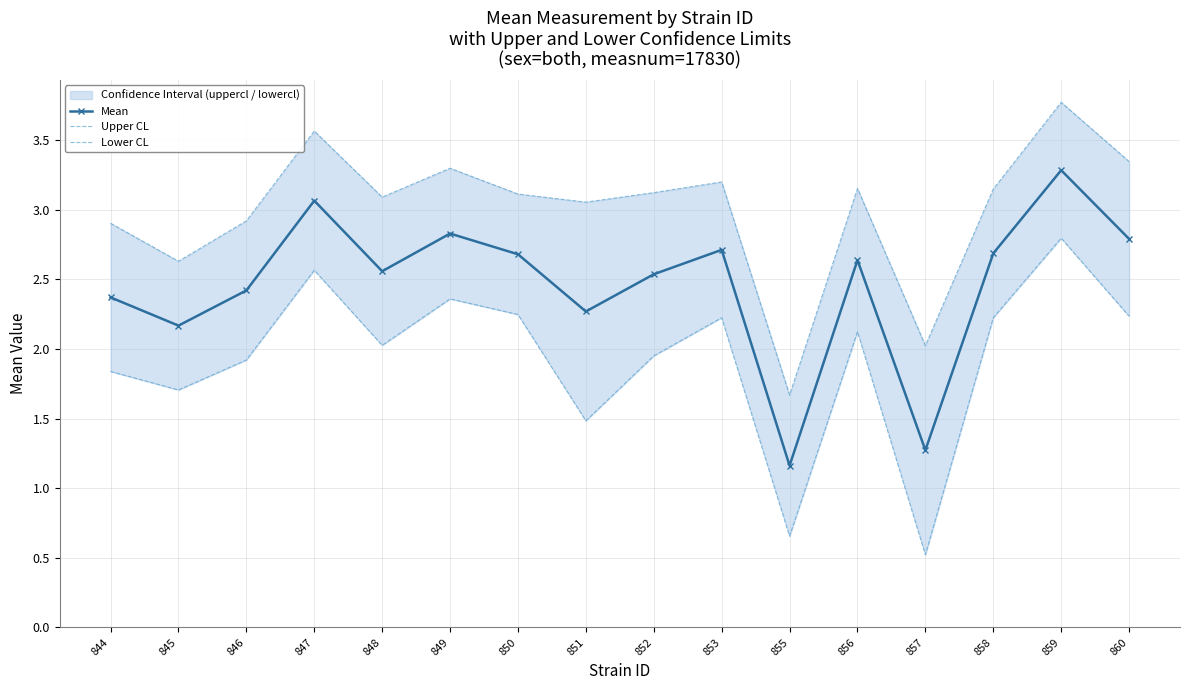

What is the minimum value for Mean?

1.2